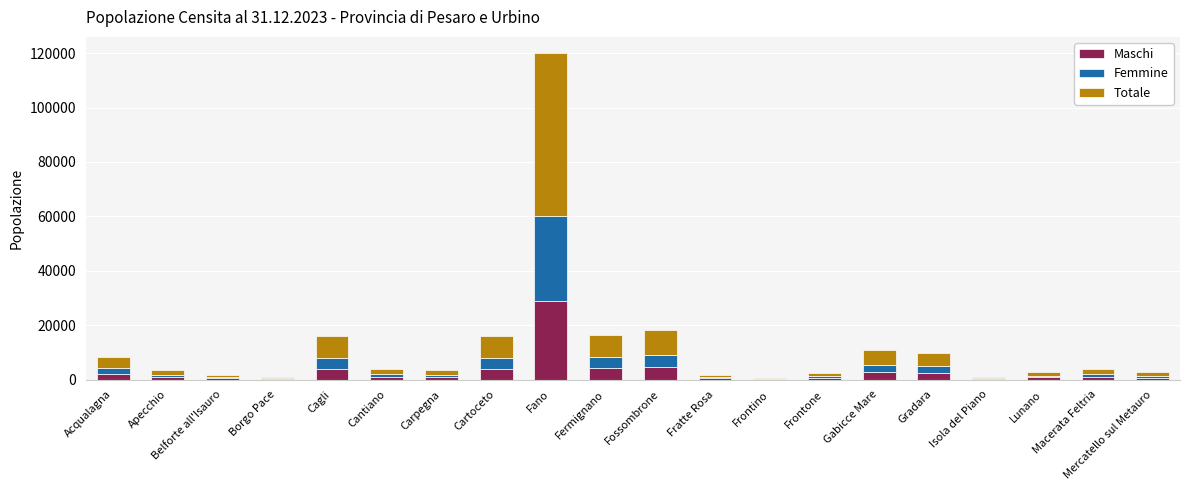

At which category is the sum across all series the highest?

Fano